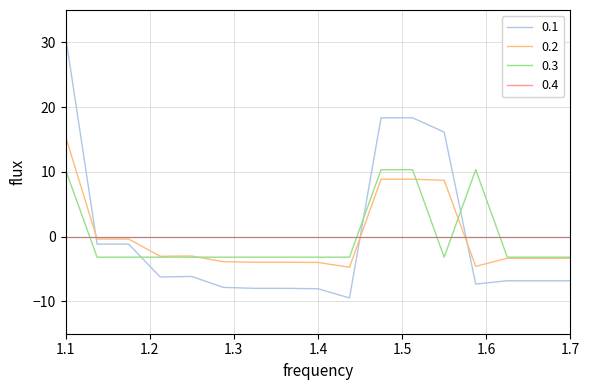

After their last crossing, which series has the higher values: 0.3 or 0.4?

0.4